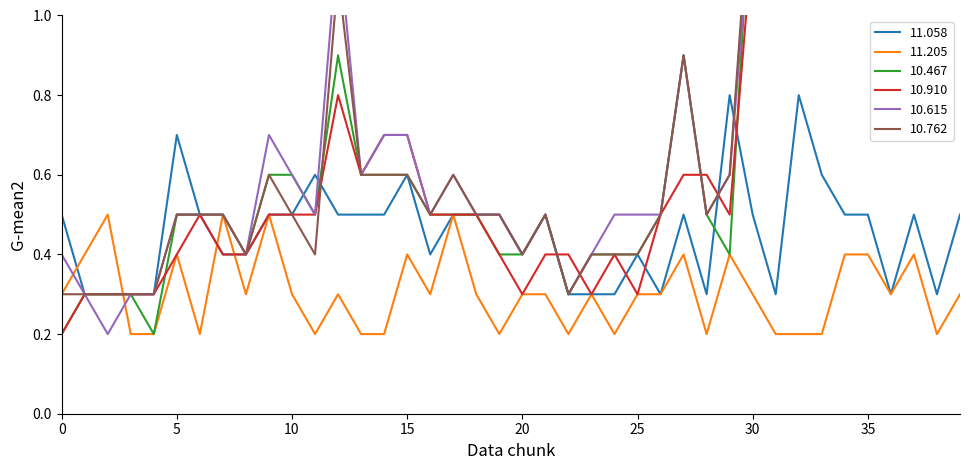

What is the highest value of the 11.058 series?

0.8